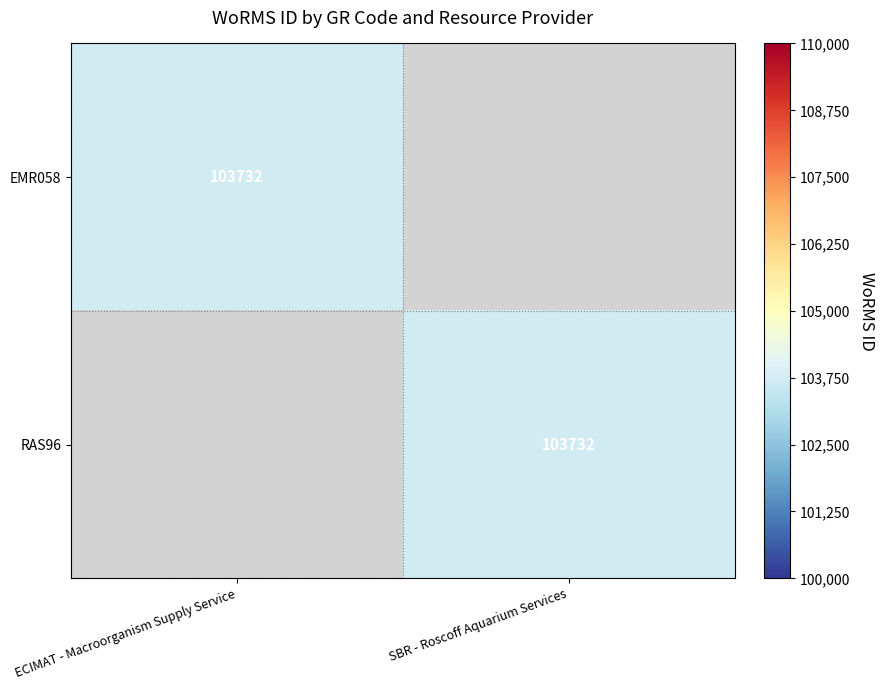

Is it true that RAS96 equals 142895 at SBR - Roscoff Aquarium Services?

False